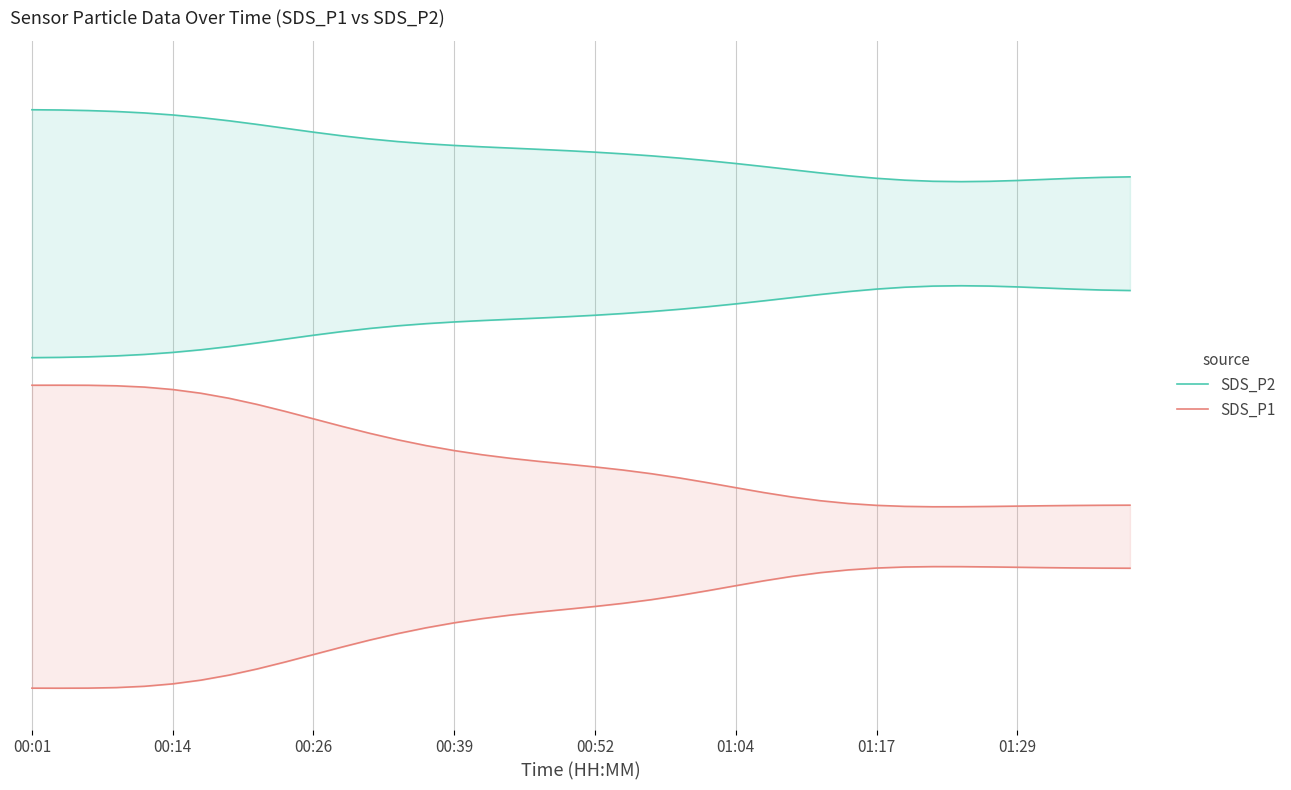

Count the SDS_P2 values in the range 0 to 1.

40